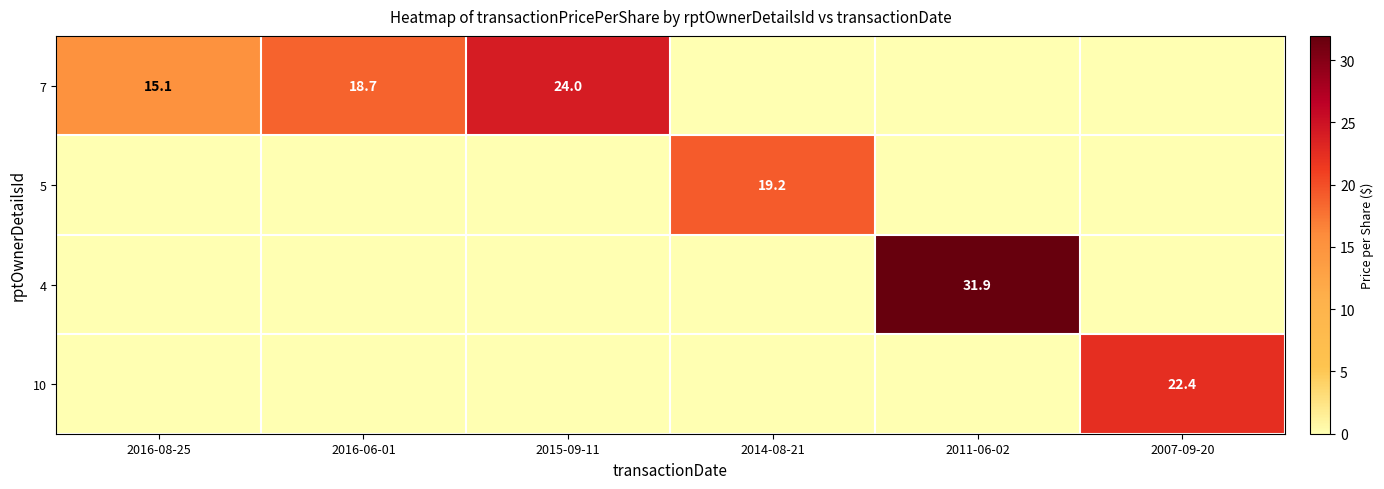

The value of 7 at 2016-06-01 is 4.0. True or false?

False